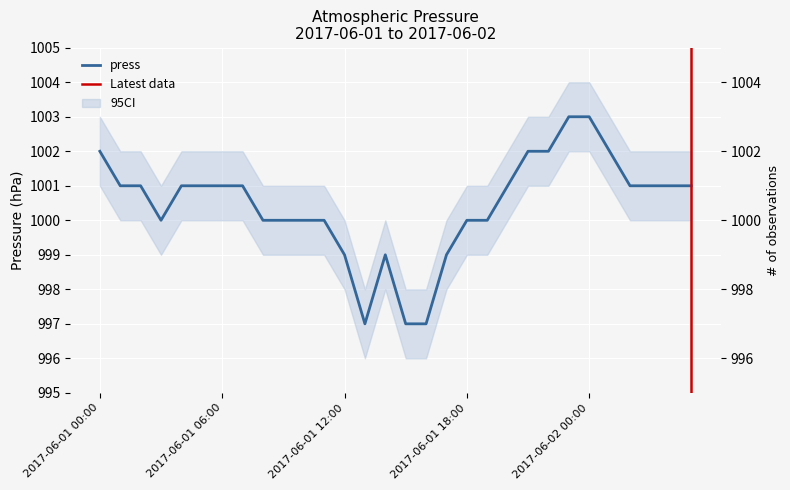

At which category does the data reach its first local peak?

2017-06-01 14:00